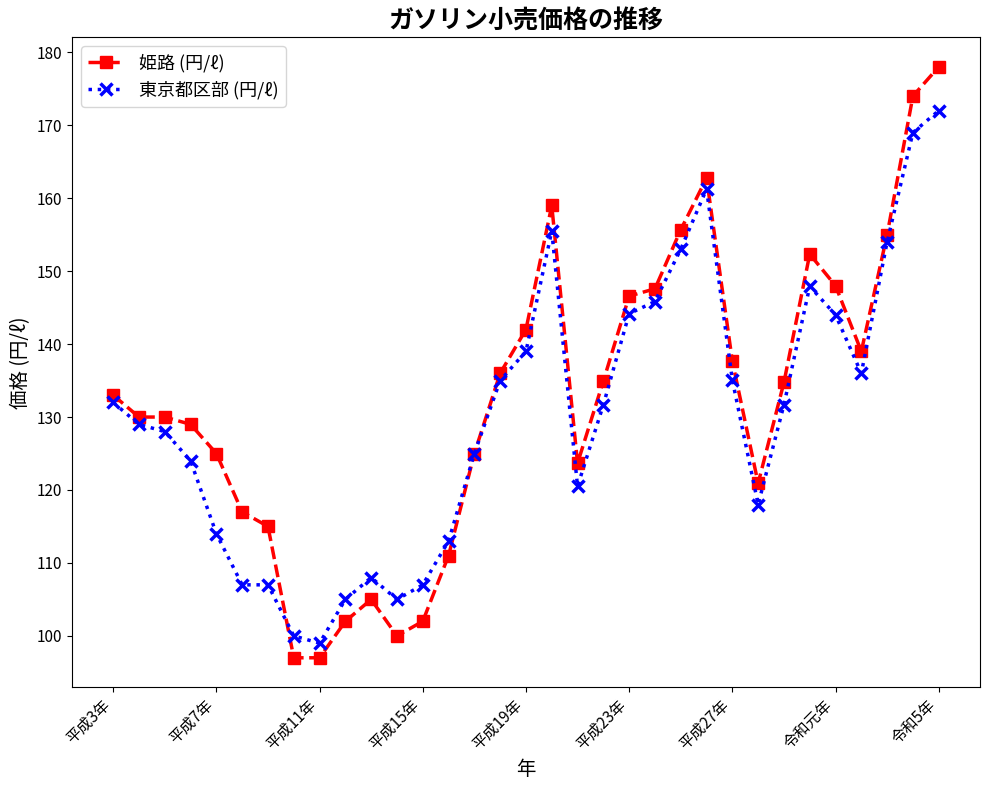

What is the maximum value shown in the chart?

178.0